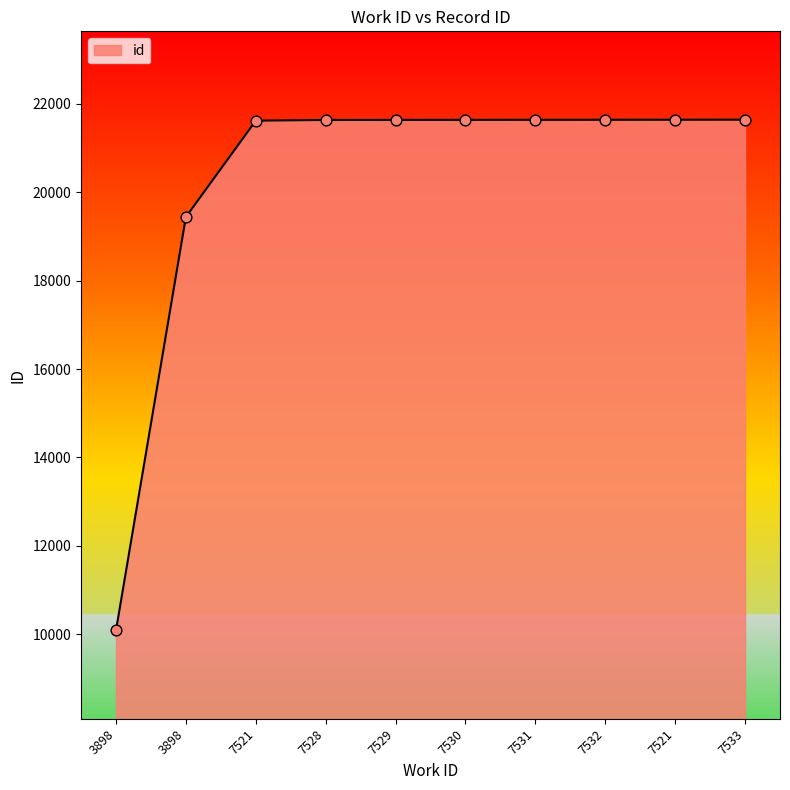

Between 3898 and 3898, which is larger?

3898